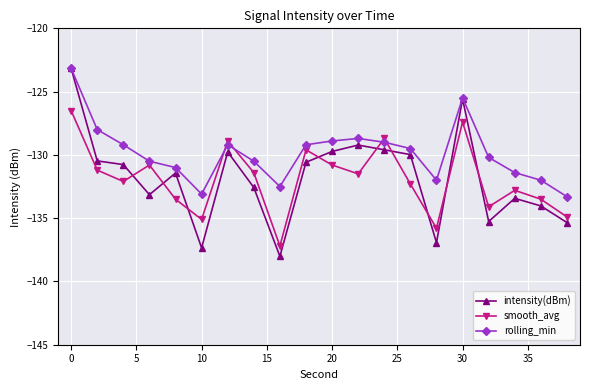

What is the value of the rolling_min point at the 6th from the left?

-133.1